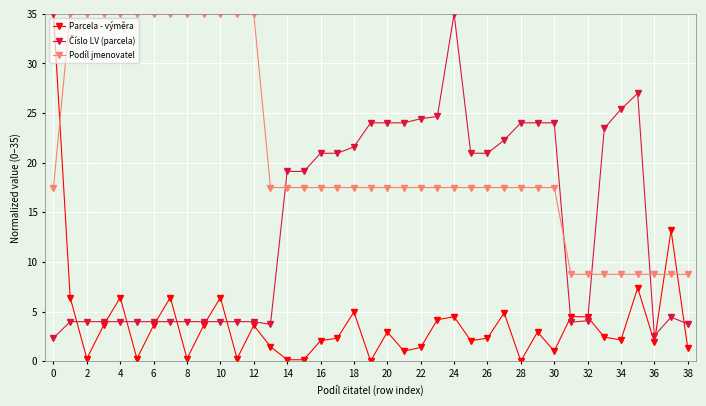

Which series ends up on top after the final intersection of Parcela - výměra and Podíl jmenovatel?

Podíl jmenovatel